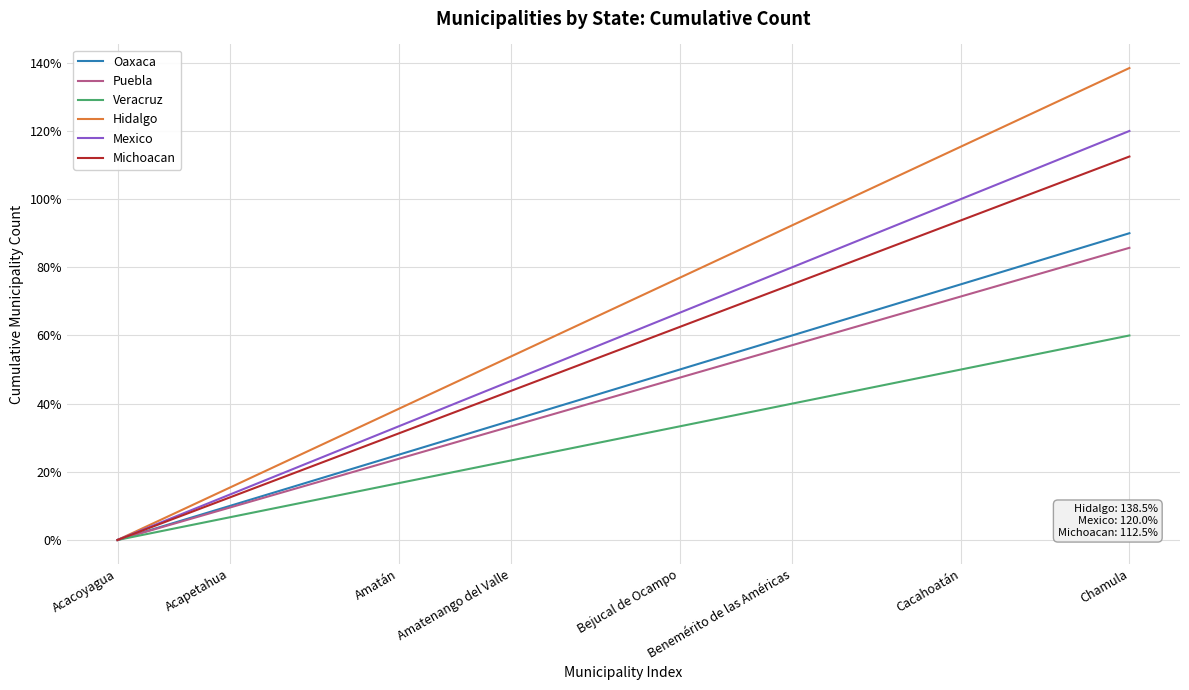

What is the maximum value shown in the chart?

138.5